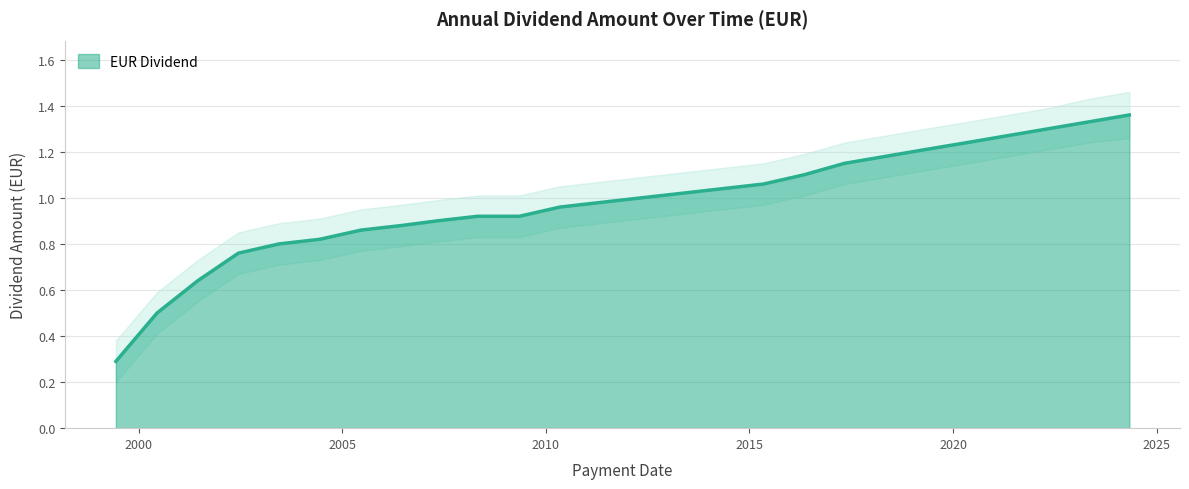

The chart shows a value of 0.3 at 2005-06-17. True or false?

False